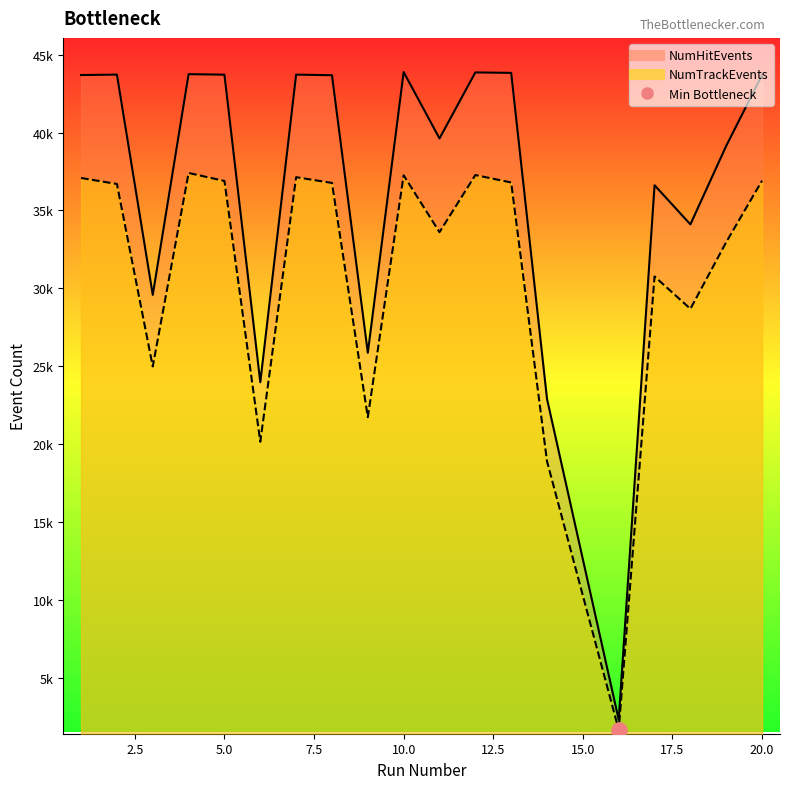

What are all the series names shown in the legend?

NumTrackEvents, NumHitEvents